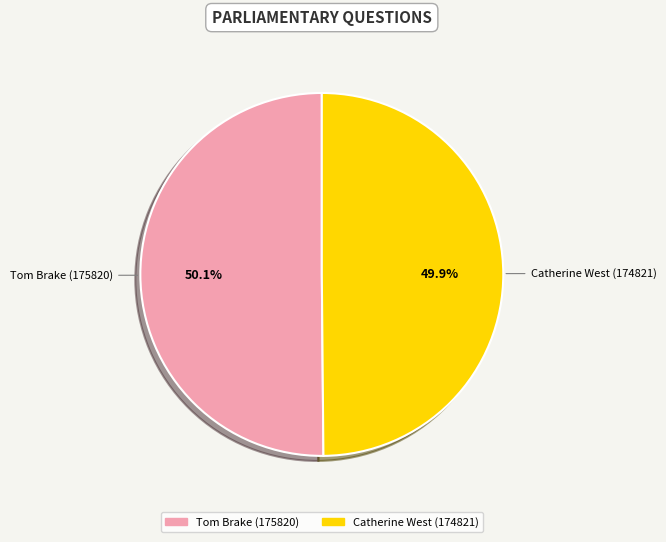

Is it true that Catherine West (174821) is 56% of the pie?

False